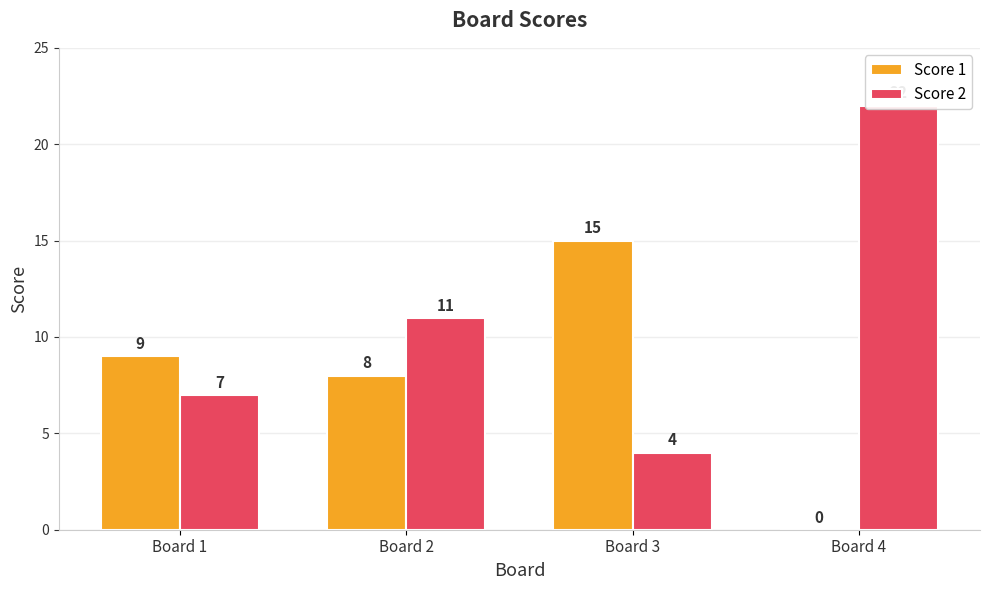

What is the value of the Score 1 bar at the 2nd from the left?

8